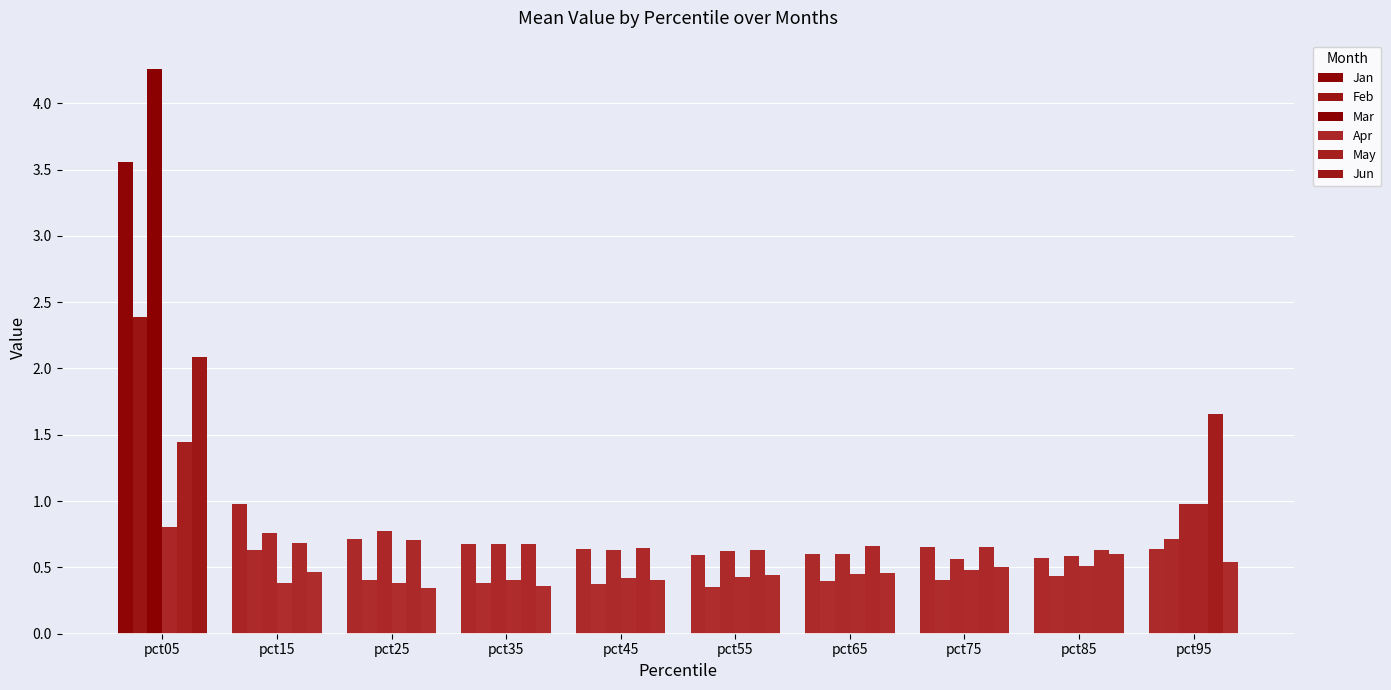

Reading left to right, transcribe all the data shown in this chart.

Jan: 3.6	1.0	0.7	0.7	0.6	0.6	0.6	0.7	0.6	0.6
Feb: 2.4	0.6	0.4	0.4	0.4	0.4	0.4	0.4	0.4	0.7
Mar: 4.3	0.8	0.8	0.7	0.6	0.6	0.6	0.6	0.6	1.0
Apr: 0.8	0.4	0.4	0.4	0.4	0.4	0.5	0.5	0.5	1.0
May: 1.4	0.7	0.7	0.7	0.6	0.6	0.7	0.7	0.6	1.7
Jun: 2.1	0.5	0.3	0.4	0.4	0.4	0.5	0.5	0.6	0.5